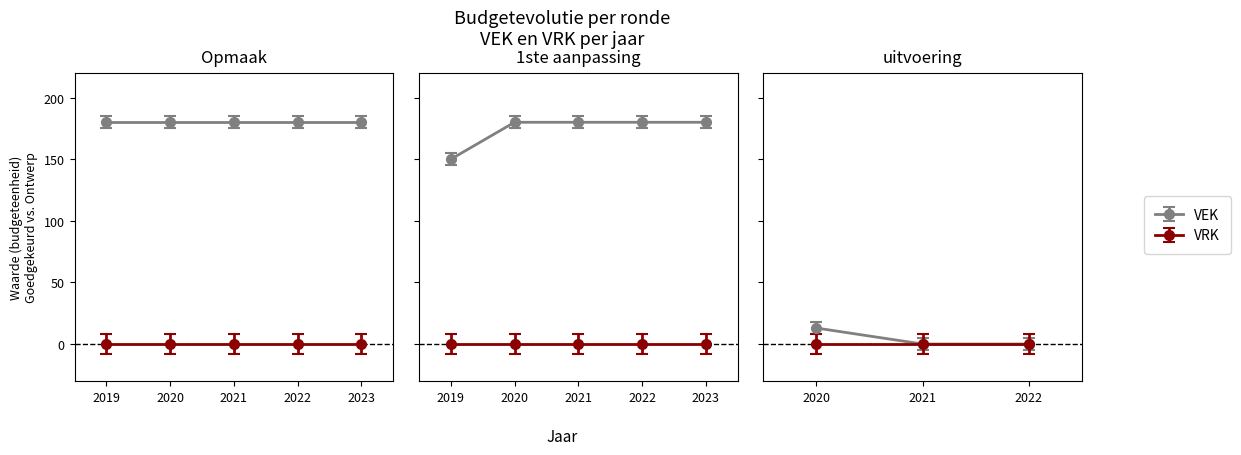

At which category is the sum across all series the highest?

2021